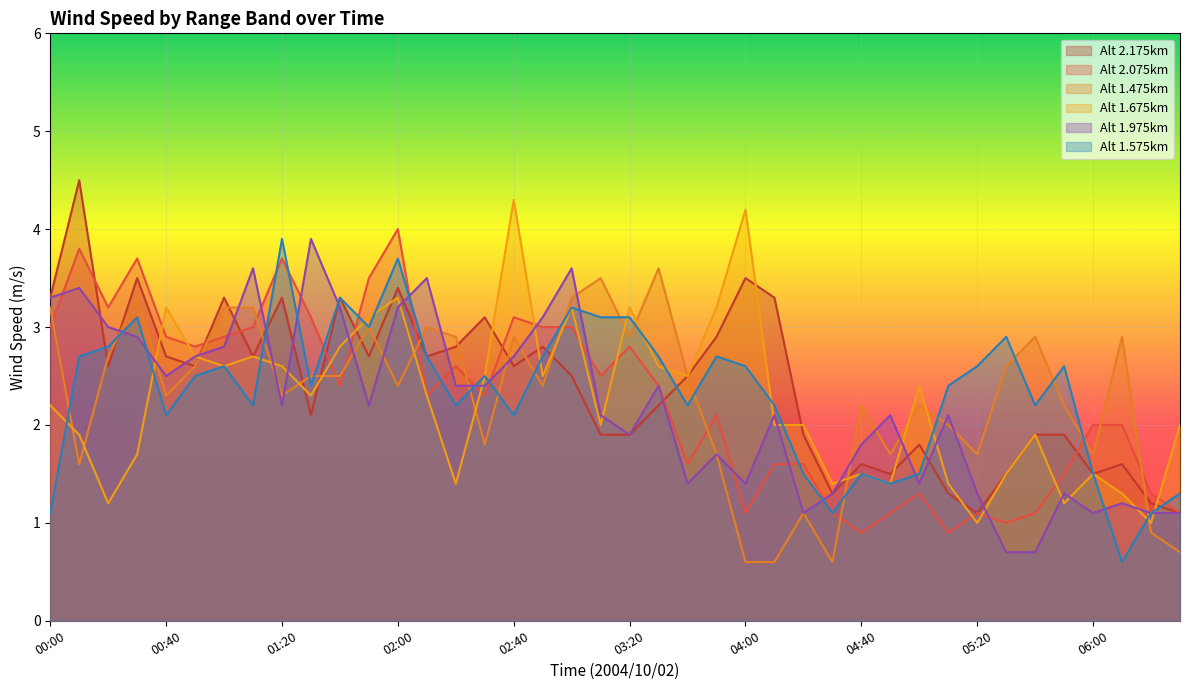

At which label does 1.575 first exceed 2?

00:10